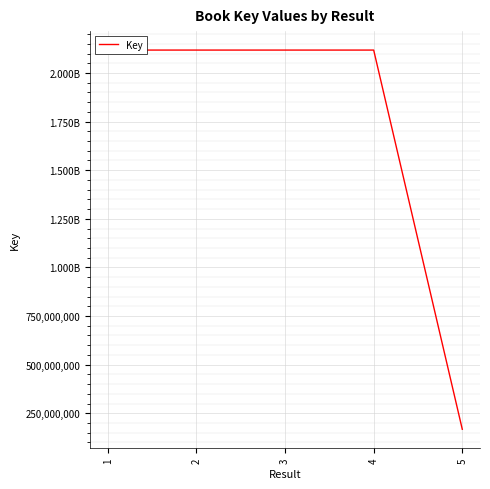

Rank the categories by value from lowest to highest.

5, 4, 2, 3, 1